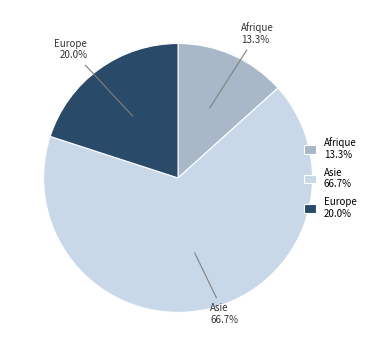

Rank the categories by value from lowest to highest.

Afrique 13.3%, Europe 20.0%, Asie 66.7%